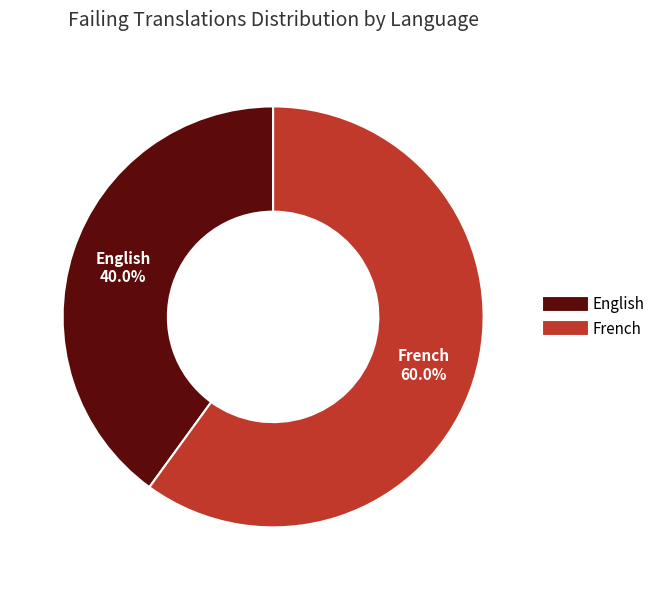

The English slice represents 33% of the pie. True or false?

False